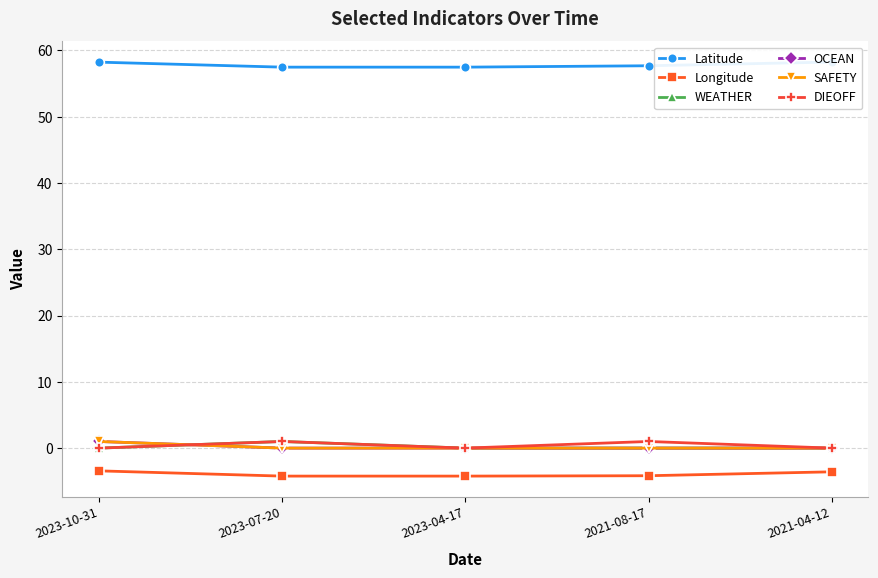

Does the chart have visible grid lines?

Yes